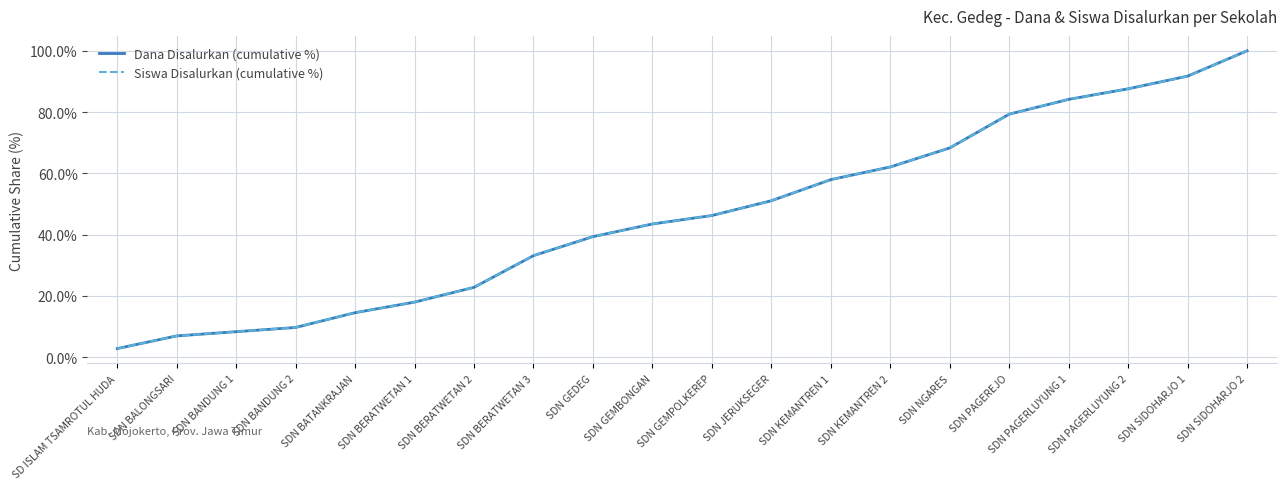

Which category has the highest value in the Siswa Disalurkan (cumulative %) series?

SDN SIDOHARJO 2